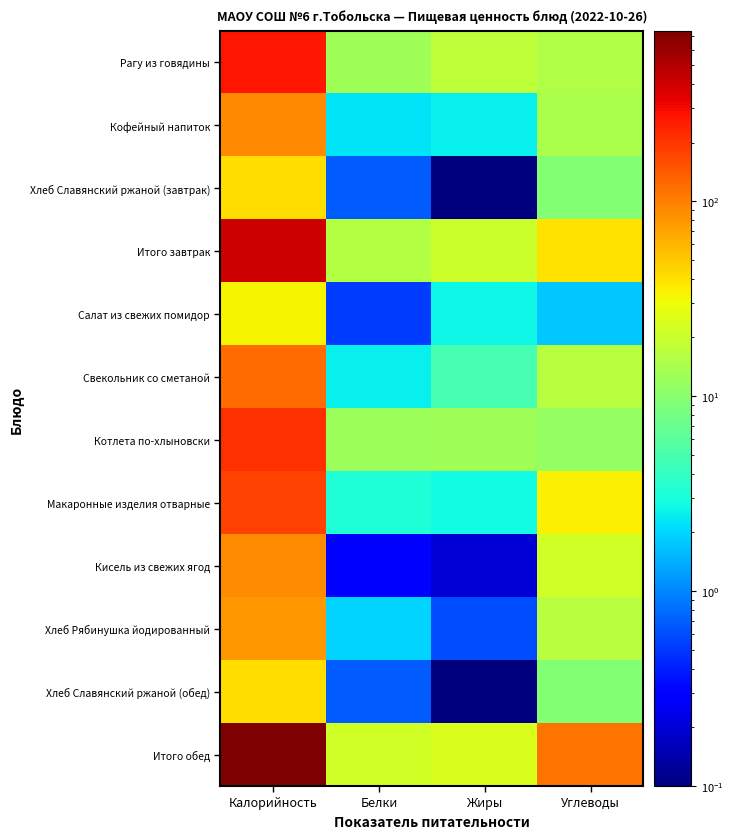

What is the spread (max minus min) of values at Калорийность?

714.9